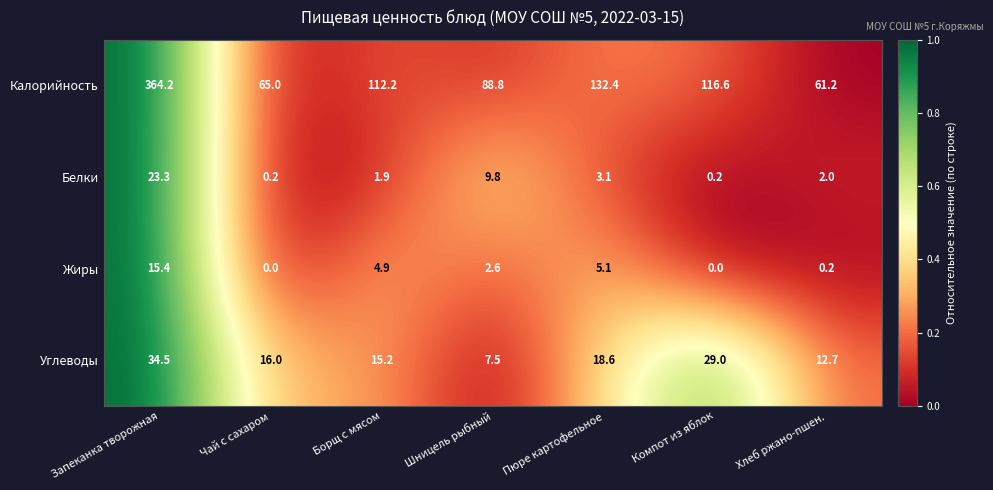

What is the total value across all series at Запеканка творожная?

437.4